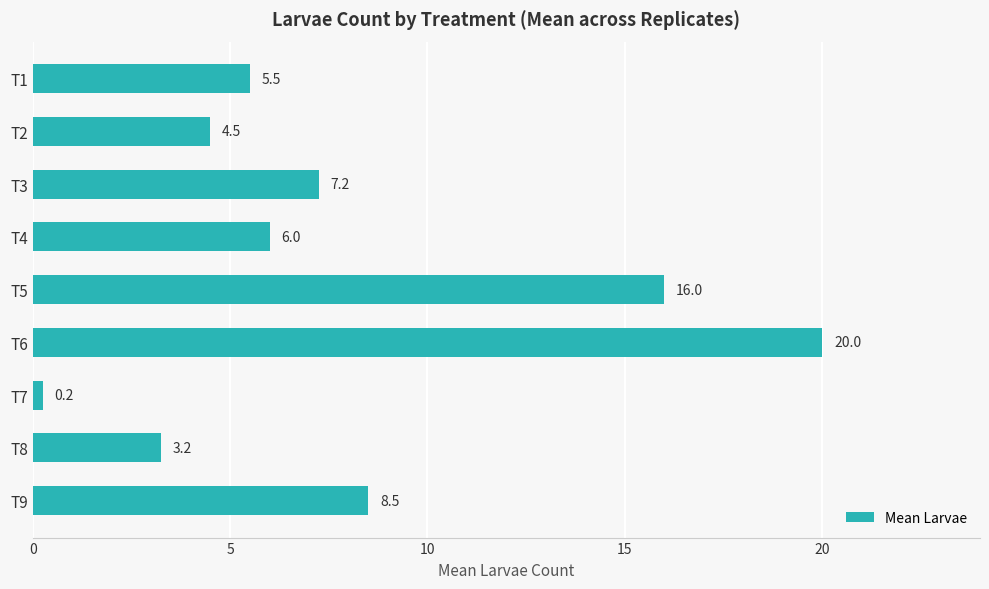

What is the sum of the values at T9 and T5?

24.5